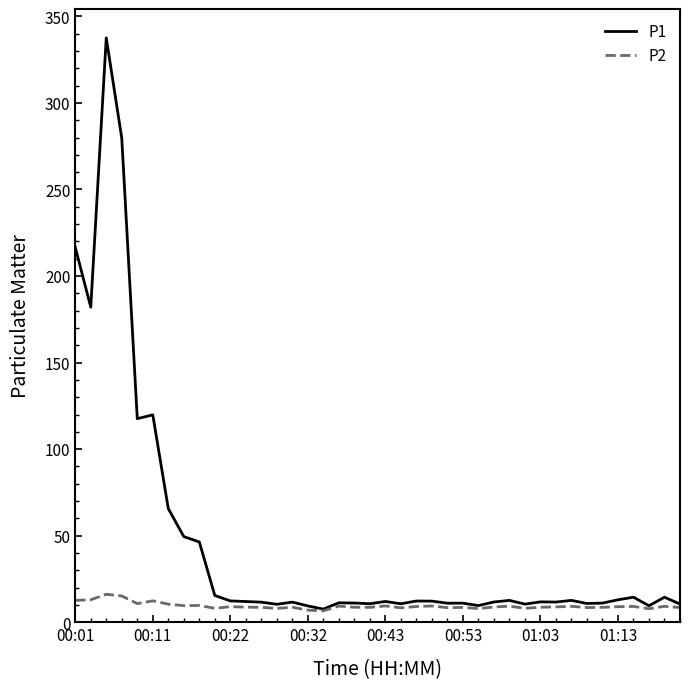

Rank the series by their average value, from highest to lowest.

P1, P2